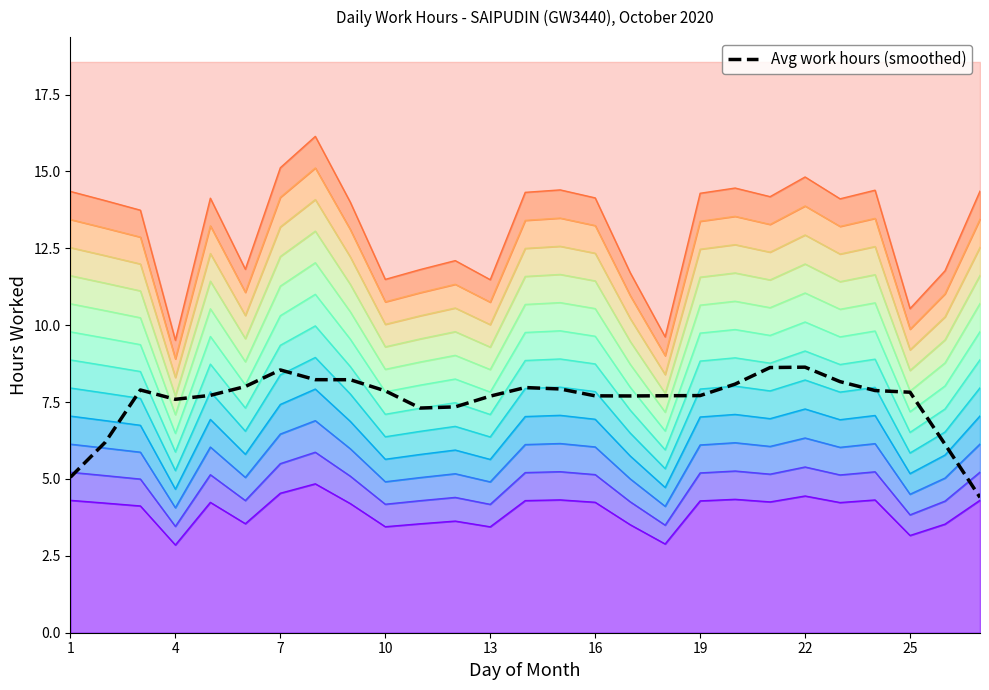

What is the greatest value displayed?

8.6